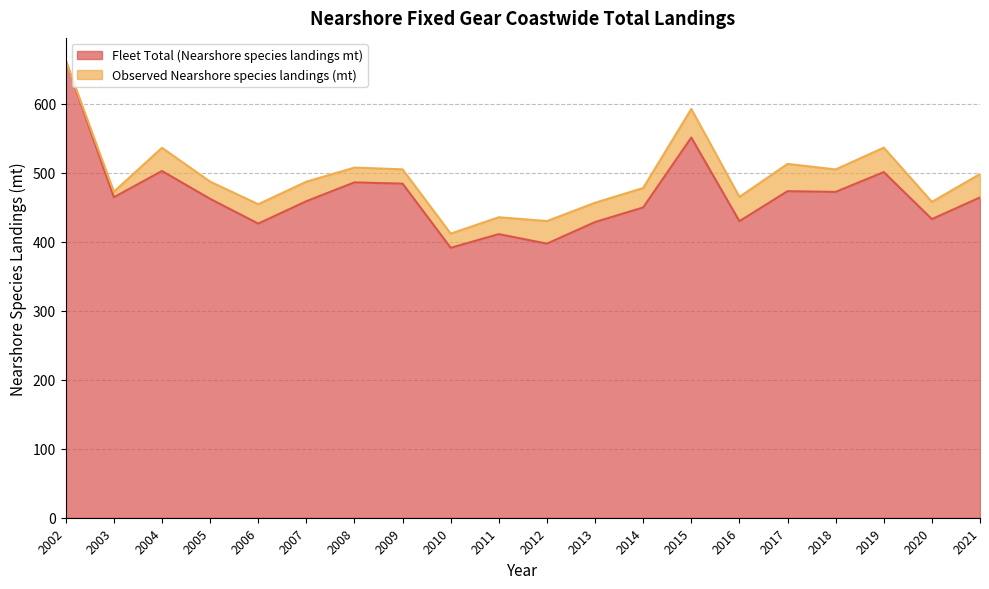

Reading right to left, list all the values displayed in this chart.

464.2	432.8	500.9	472.2	473.3	429.8	551.0	449.7	428.5	397.2	411.0	391.2	484.2	486.0	458.7	426.3	462.2	502.5	464.4	662.3